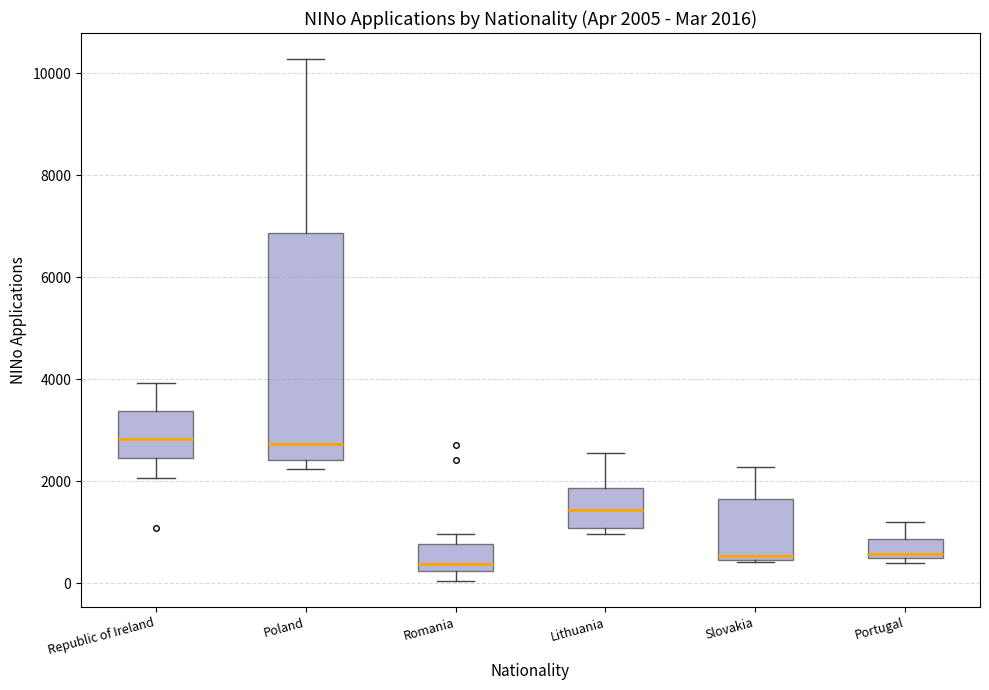

Comparing the boxes themselves (not the whiskers), which one is the tallest?

Poland